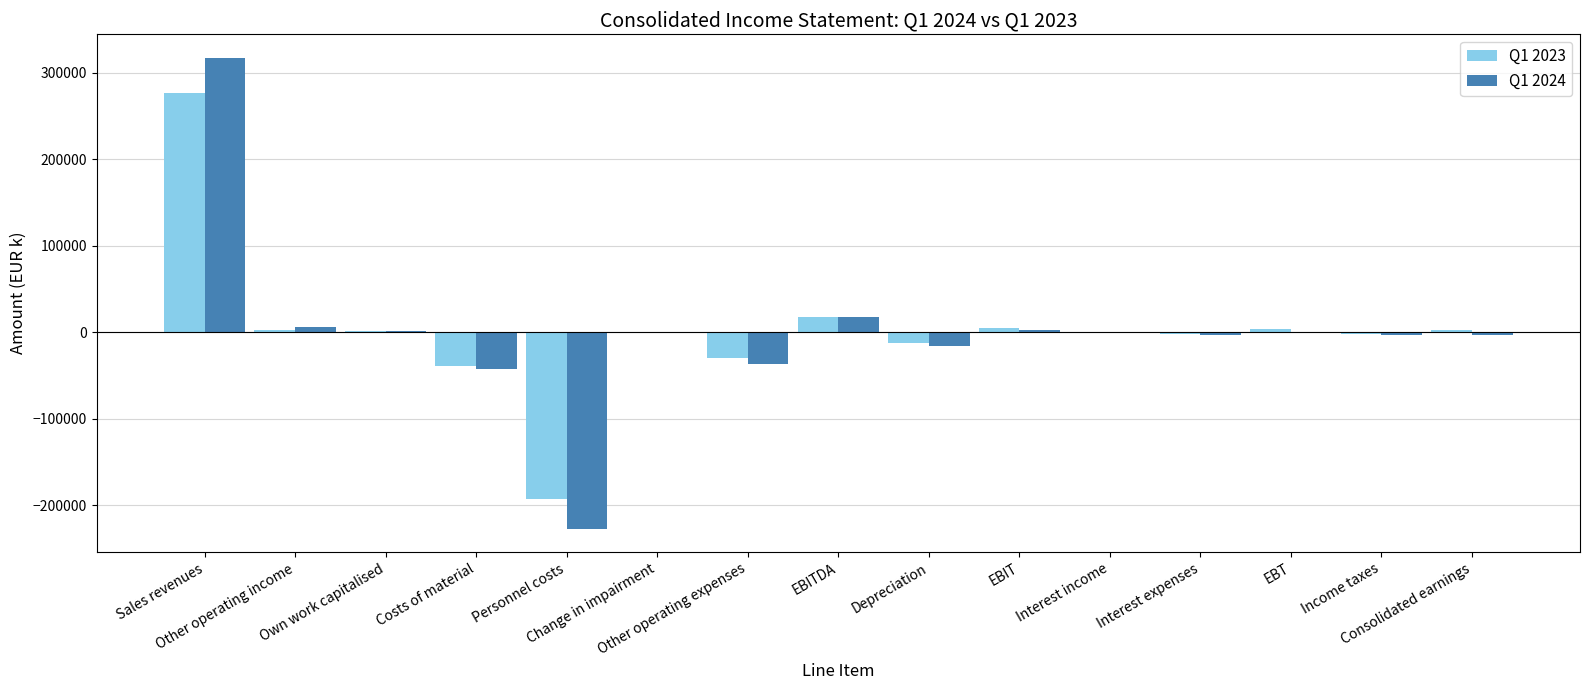

What is the greatest value displayed?

317111